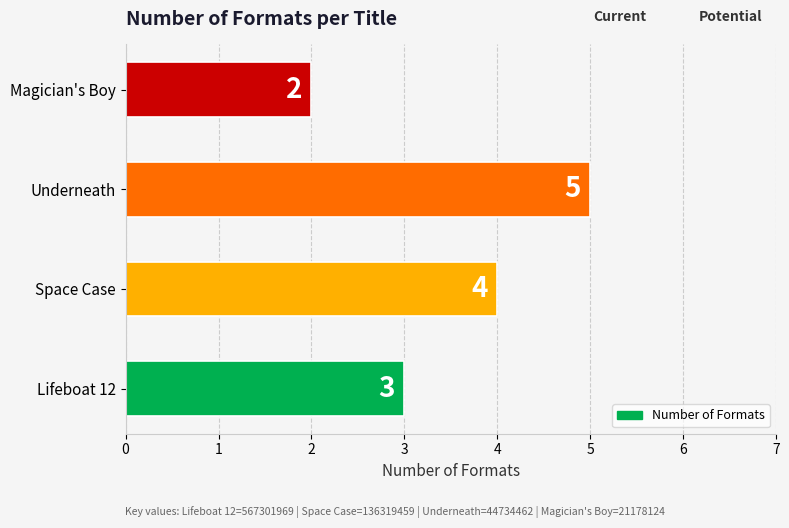

What is the ratio of the value at Space Case to the value at Underneath?

0.8